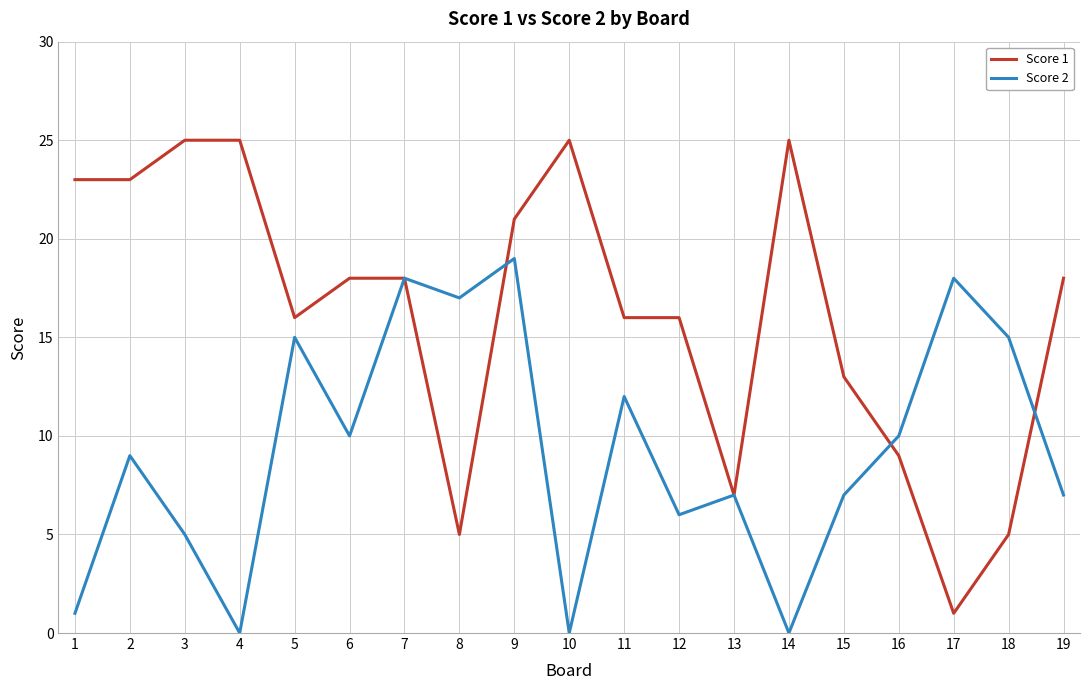

True or false: Score 1 and Score 2 intersect in this chart.

True